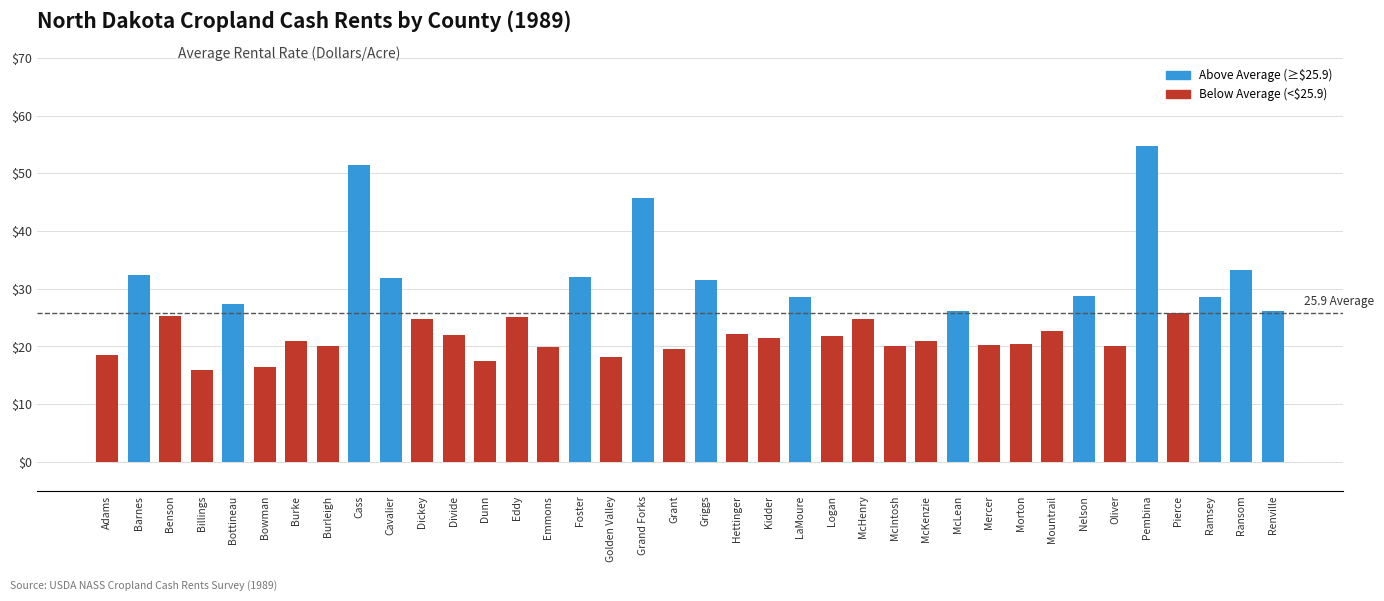

What is the average value?

25.9